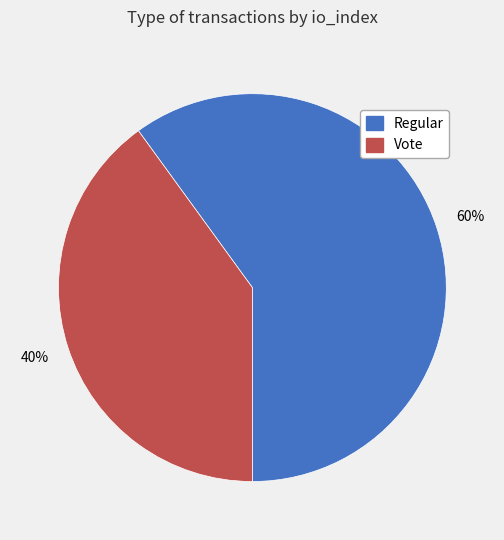

Is it true that Vote is 32% of the pie?

False